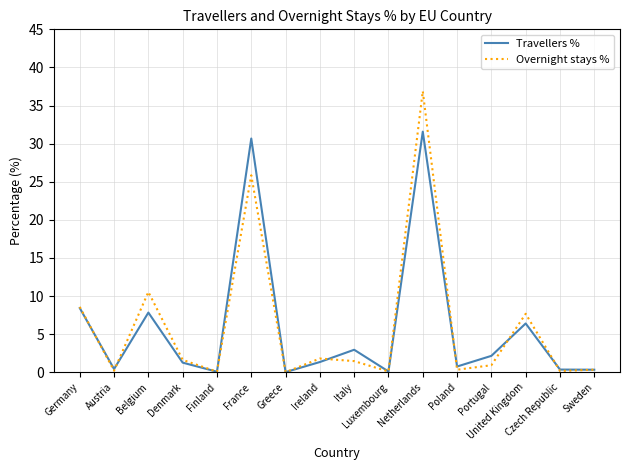

What is the spread (max minus min) of values at United Kingdom?

1.3